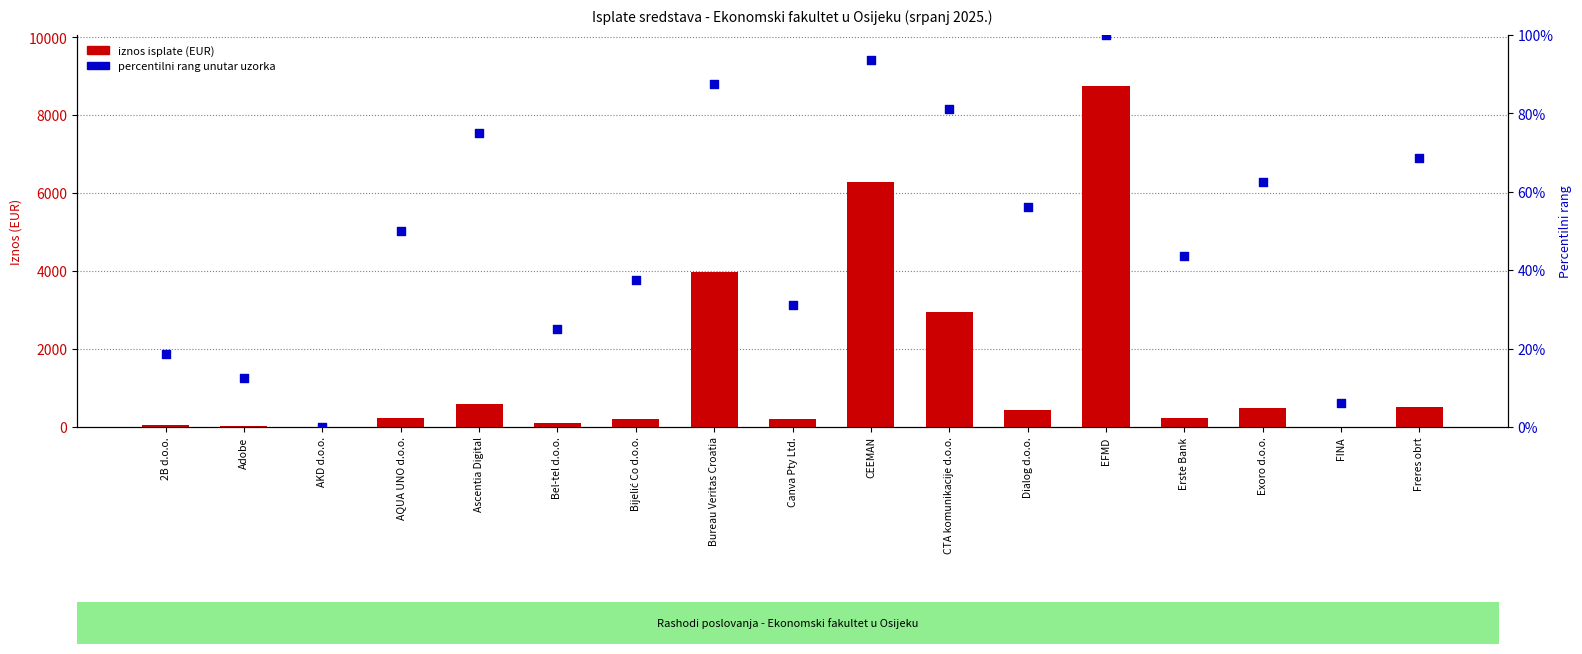

Which series contains the highest Y value?

IZDATAK